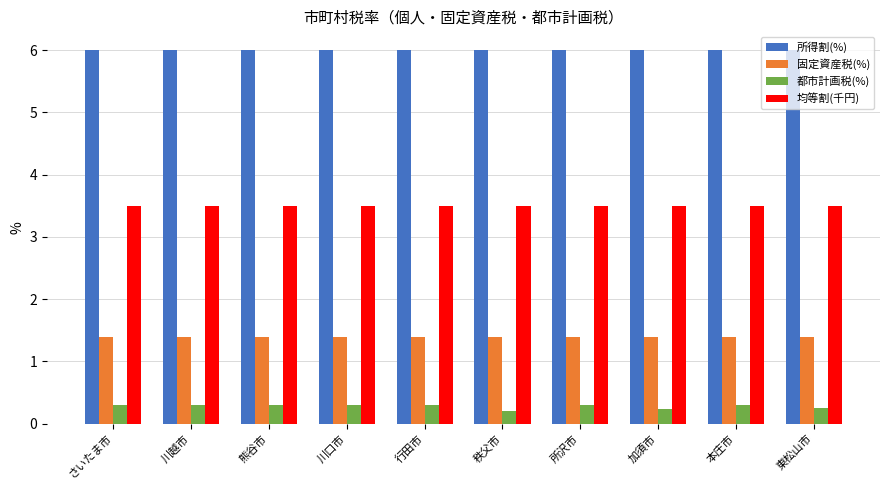

True or false: 所得割(%) has a value of 6.0 at 熊谷市.

True